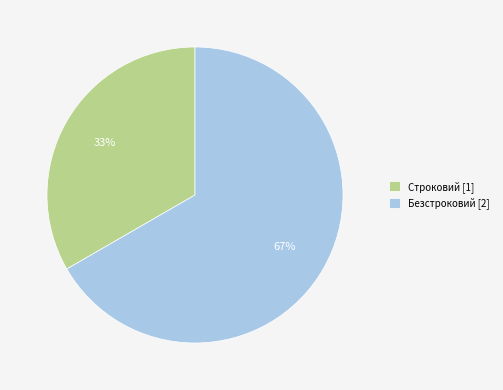

To the nearest percent, what is the average slice percentage?

50%